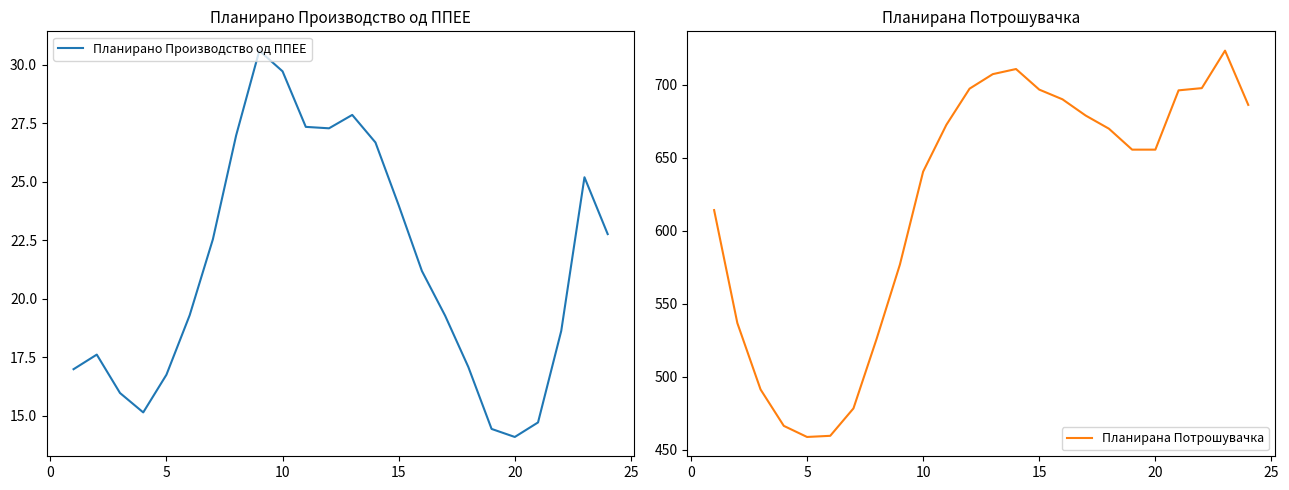

What is the lowest value of the Планирана Потрошувачка series?

458.7